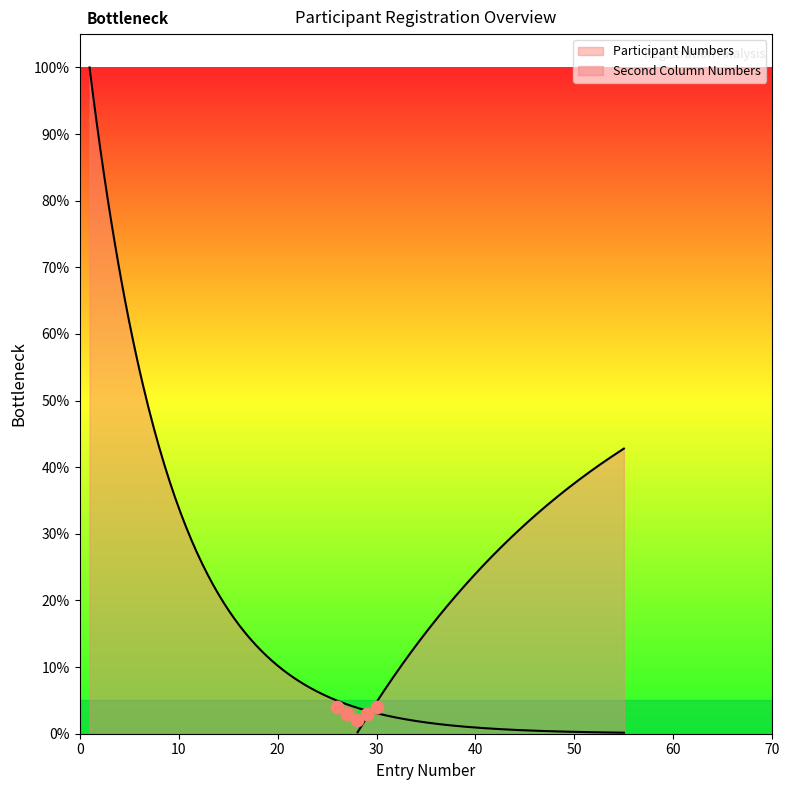

Which series has the largest total across all categories?

Second Column Numbers